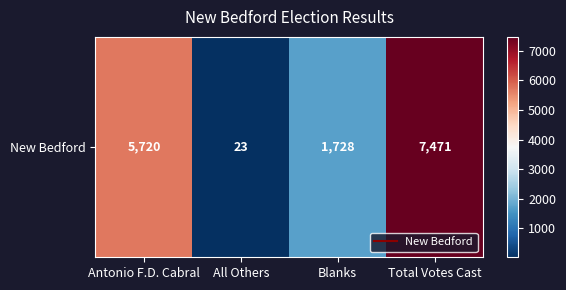

What is the smallest value displayed?

23